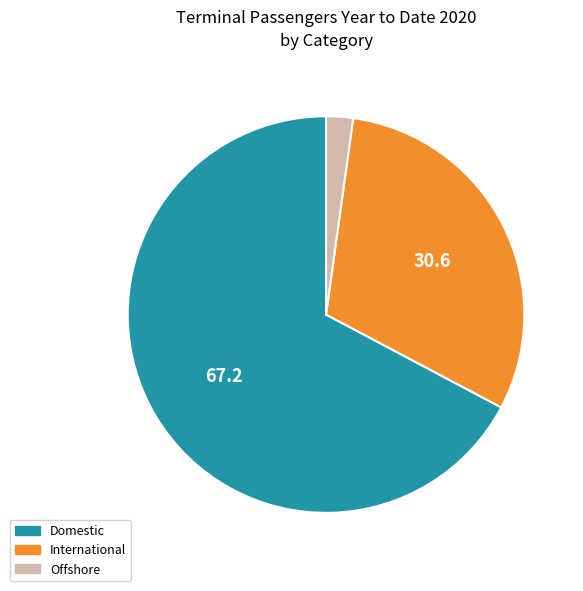

Is it true that International is 36% of the pie?

False